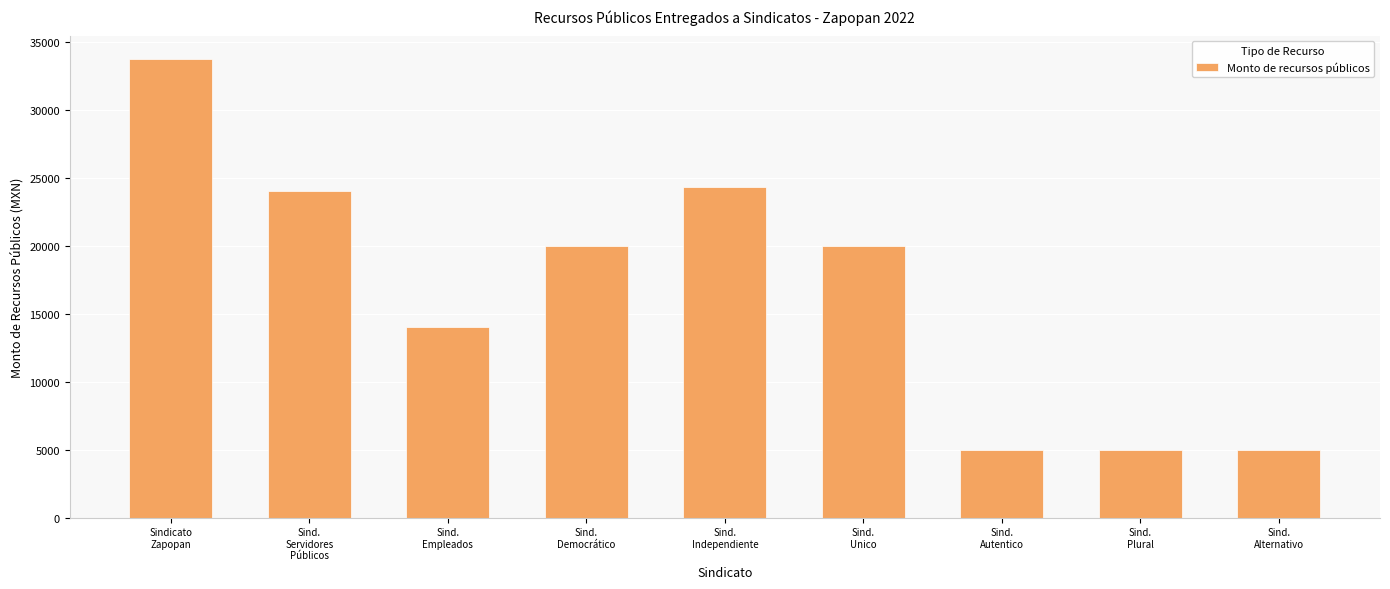

Between Sind.
Servidores
Públicos and Sind.
Alternativo, which is larger?

Sind.
Servidores
Públicos